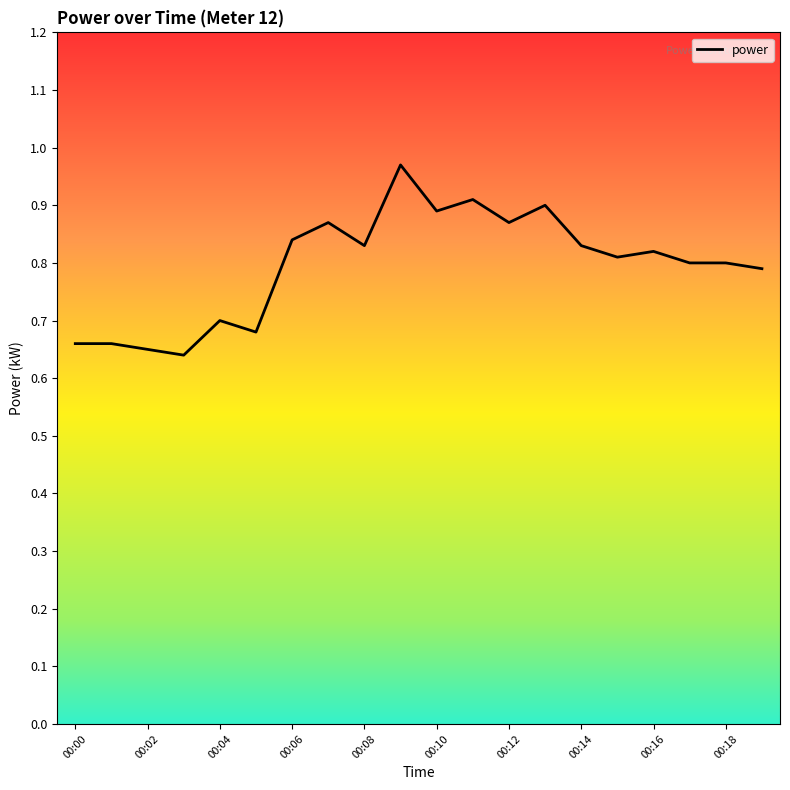

How many interior local peaks (higher than both neighbors) does the data have?

6